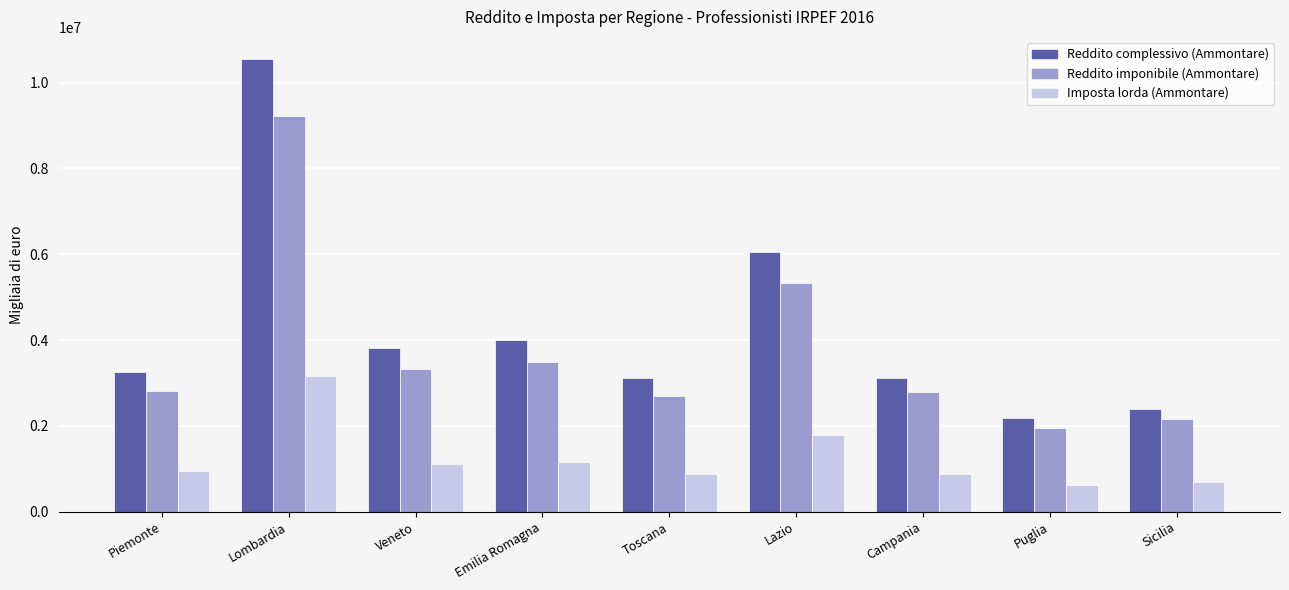

Where is Reddito imponibile (Ammontare) nearest to the value 5585839?

Lazio